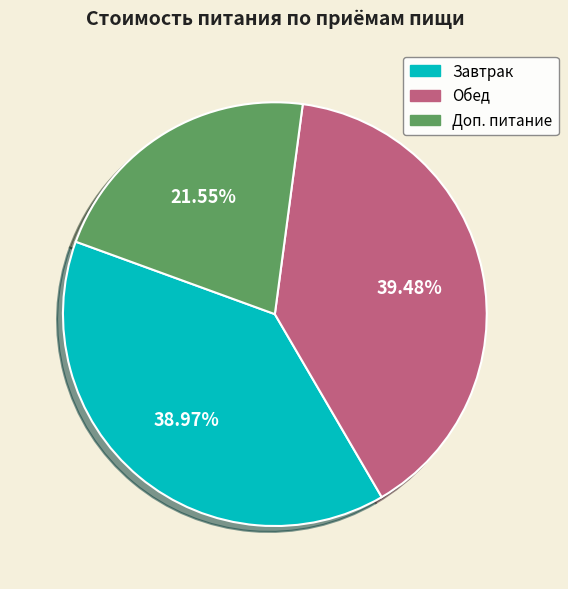

To the nearest percent, what portion does Обед represent?

39%